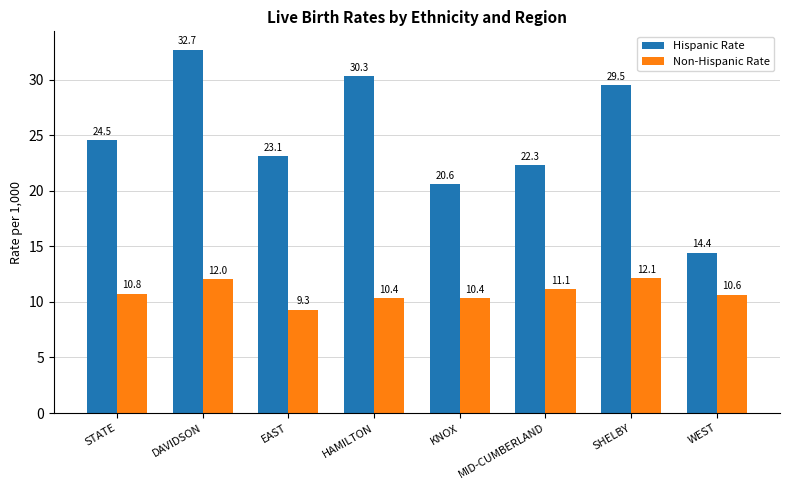

List the labels in order of Hispanic Rate value, smallest first.

WEST, KNOX, MID-CUMBERLAND, EAST, STATE, SHELBY, HAMILTON, DAVIDSON